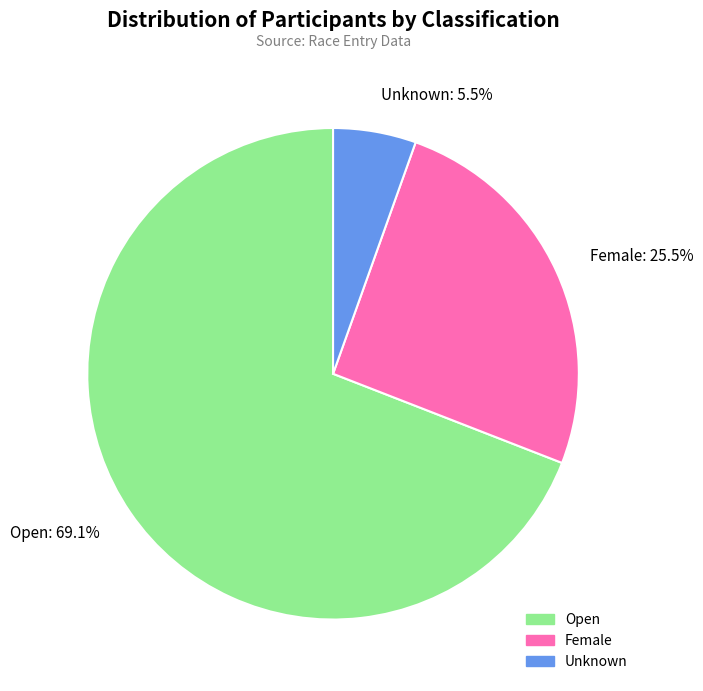

Which has a higher value, Unknown: 5.5% or Open: 69.1%?

Open: 69.1%